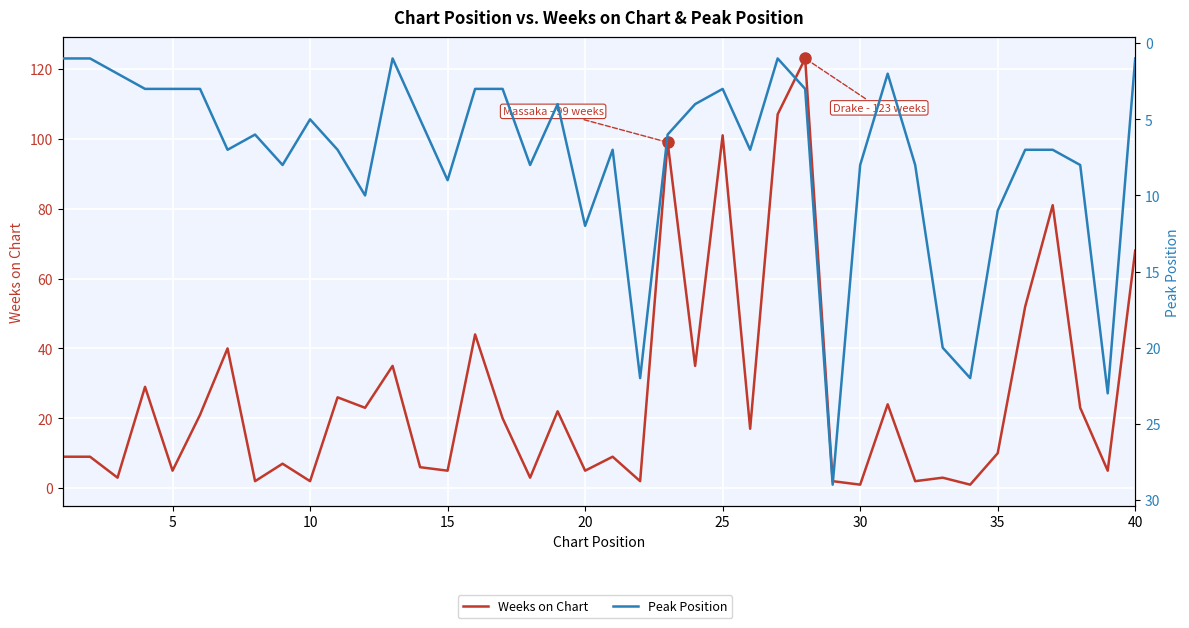

What is the lowest value of the Peak Position series?

1